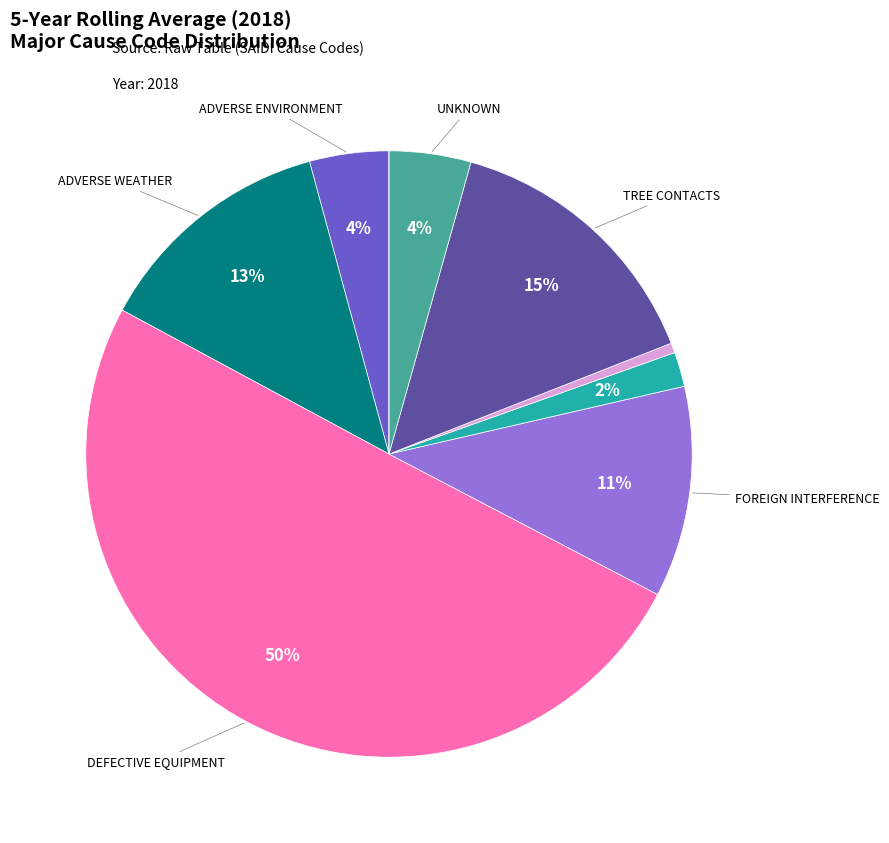

To the nearest percent, what is the average slice percentage?

11%